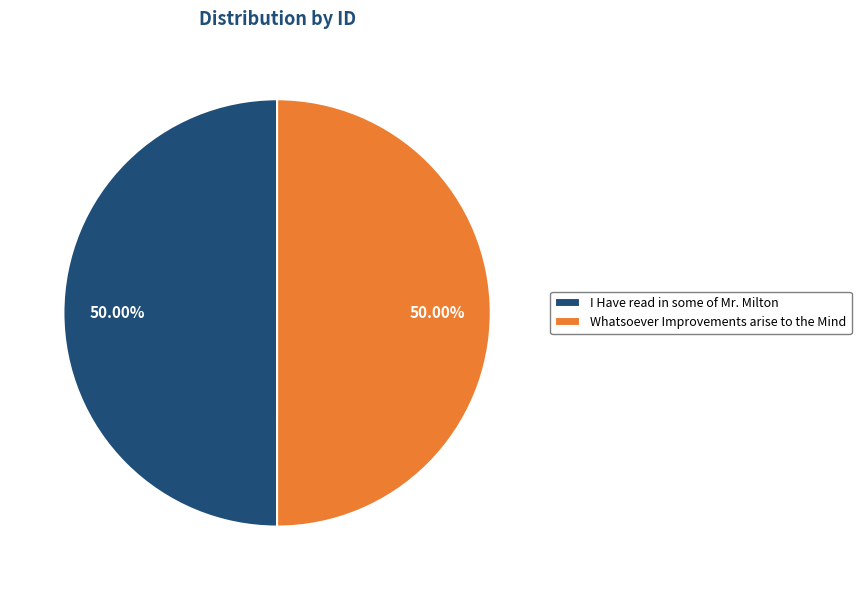

What is the ratio of the value at Whatsoever Improvements arise to the Mind to the value at I Have read in some of Mr. Milton?

1.0